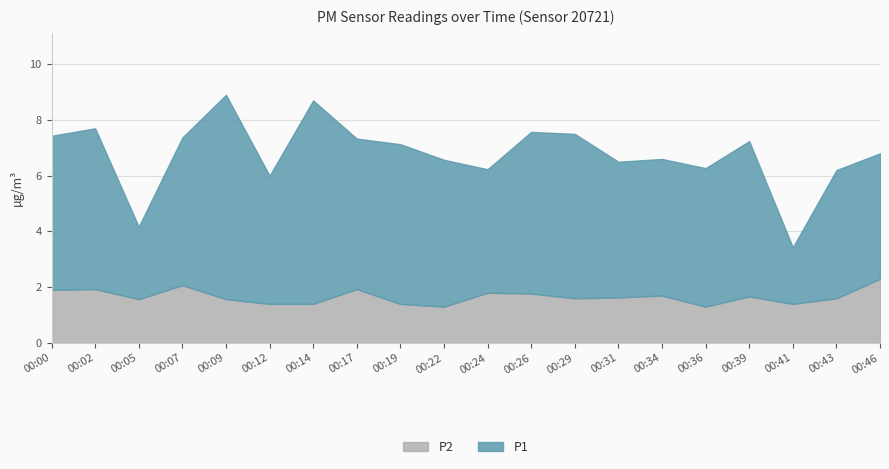

How many data points does each series have?

20